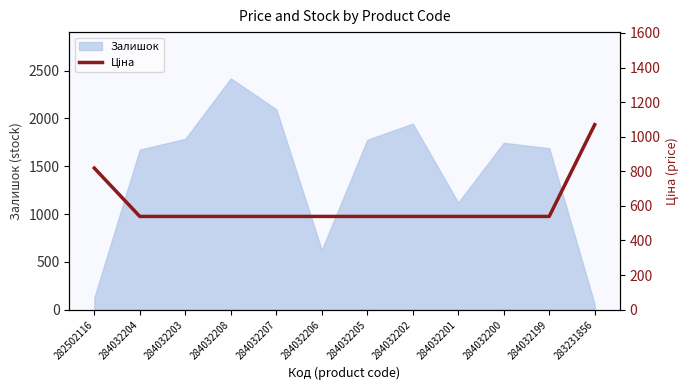

True or false: Залишок has a value of 232 at 284032206.

False